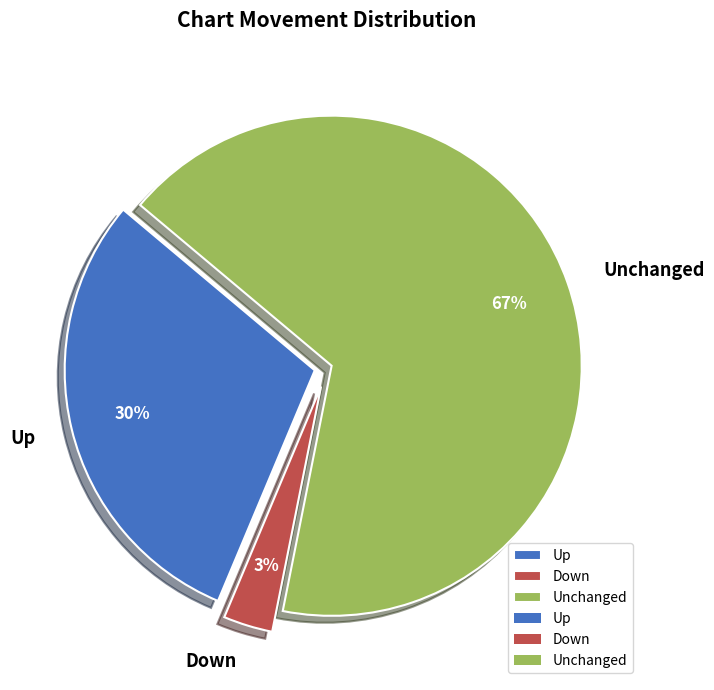

To the nearest percent, what is the difference between the largest and smallest slice percentages?

64%